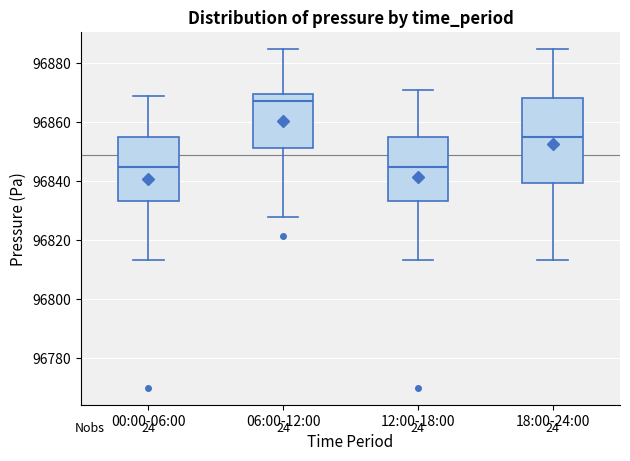

Where does the upper whisker of the box for 06:00-12:00 end on the y-axis? The values are not printed on the chart, so give them approximately, as read against the axis.

96884